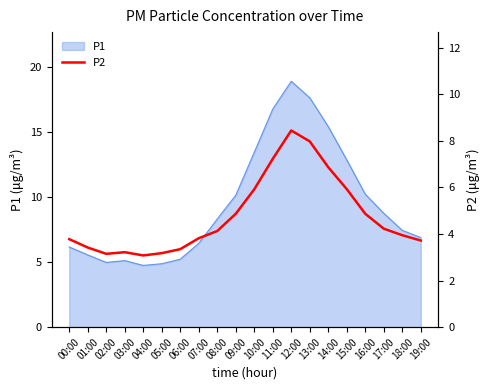

Where does the data first go above 4?

08:00